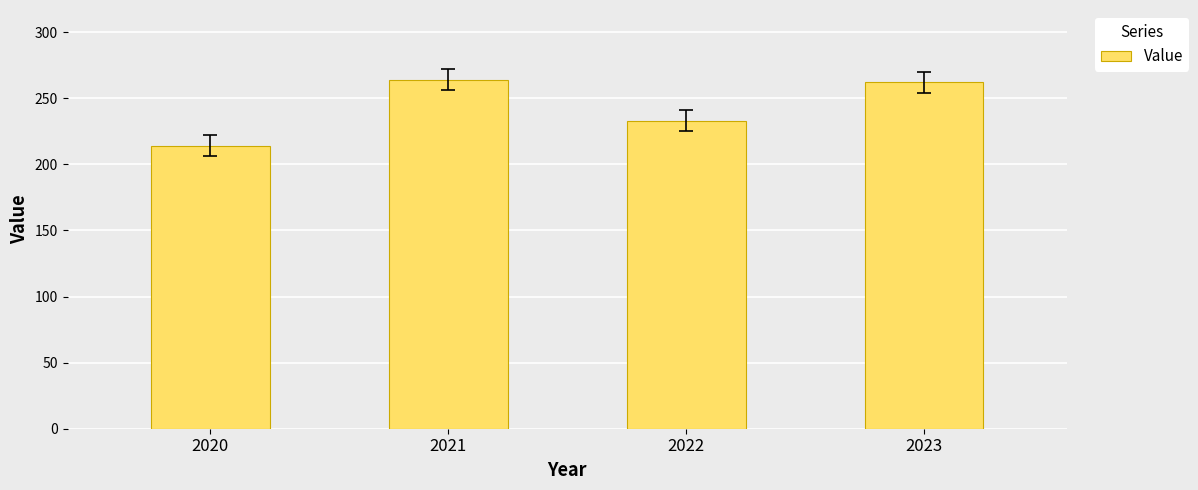

Is it true that the value at 2020 is 214?

True